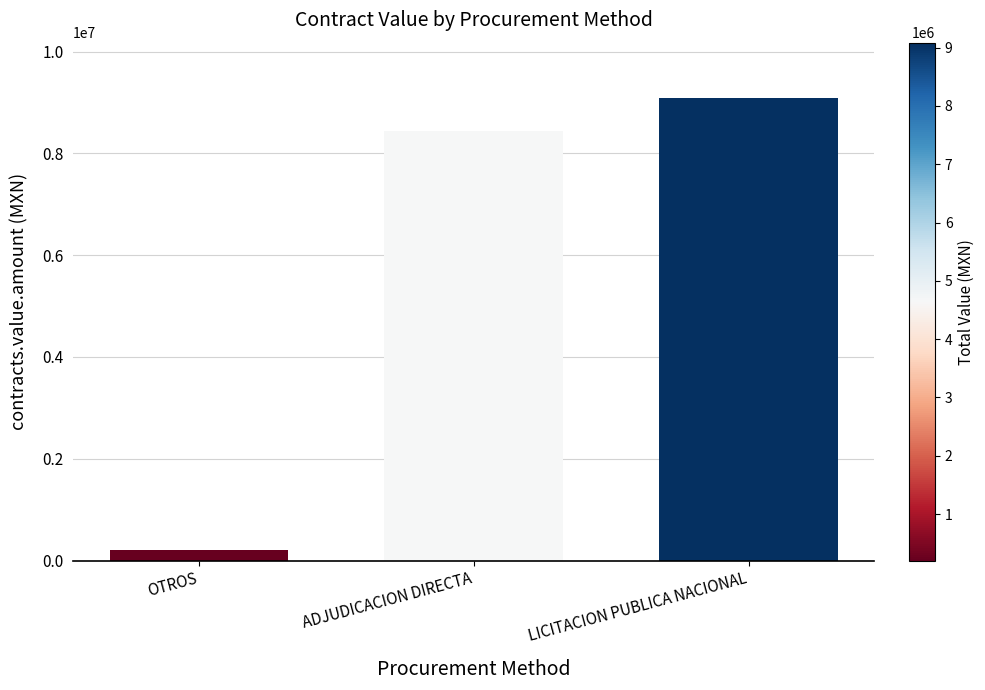

Between LICITACION PUBLICA NACIONAL and ADJUDICACION DIRECTA, which is larger?

LICITACION PUBLICA NACIONAL